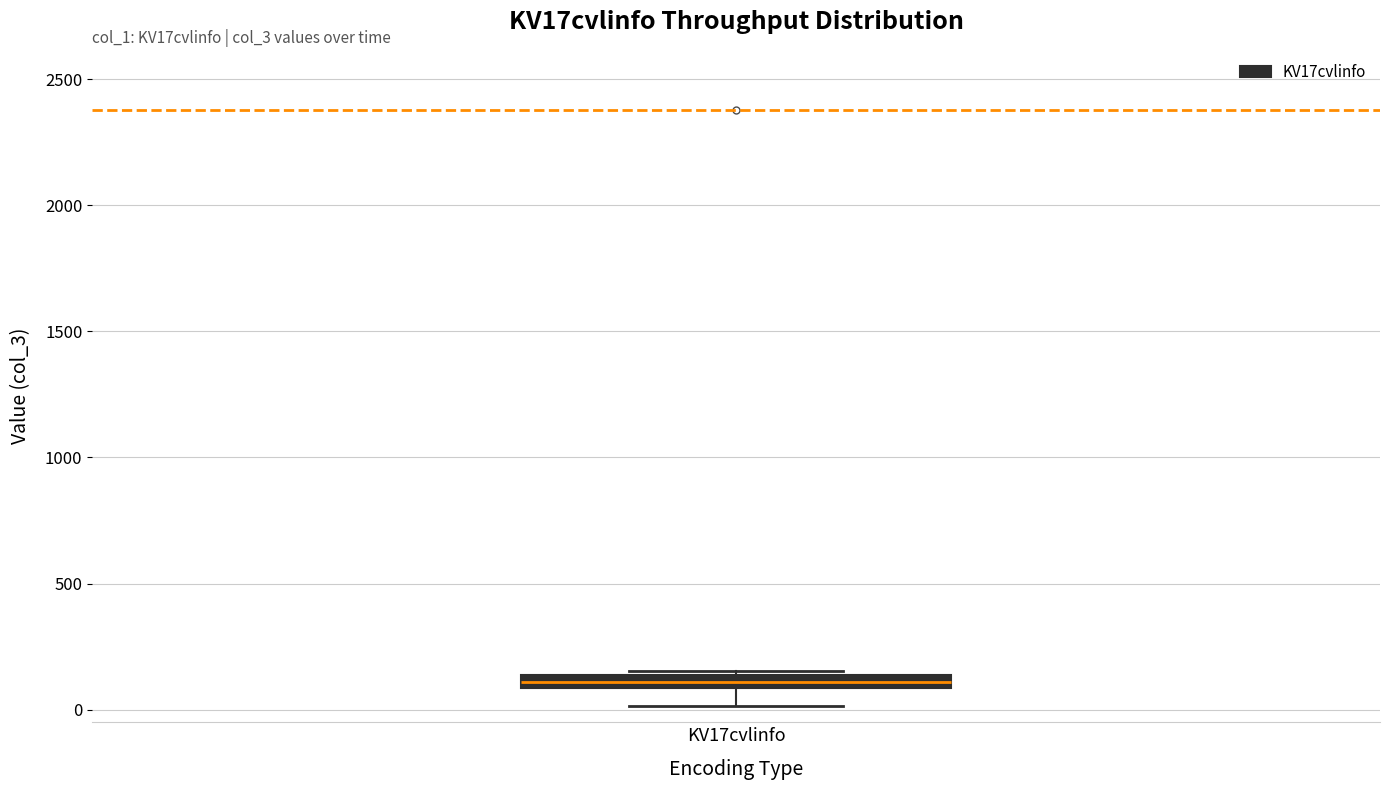

Where is the upper edge of the box for KV17cvlinfo on the y-axis? The values are not printed on the chart, so give them approximately, as read against the axis.

150